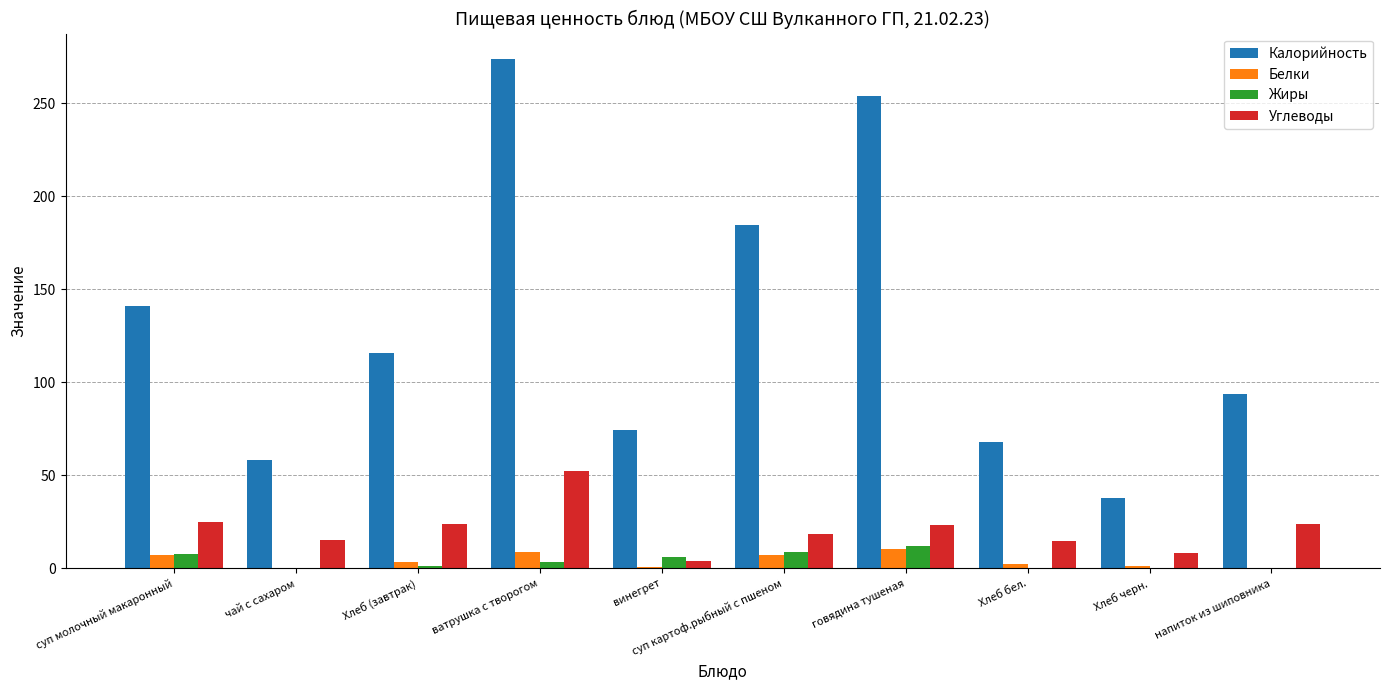

Count the number of data series in this chart.

4